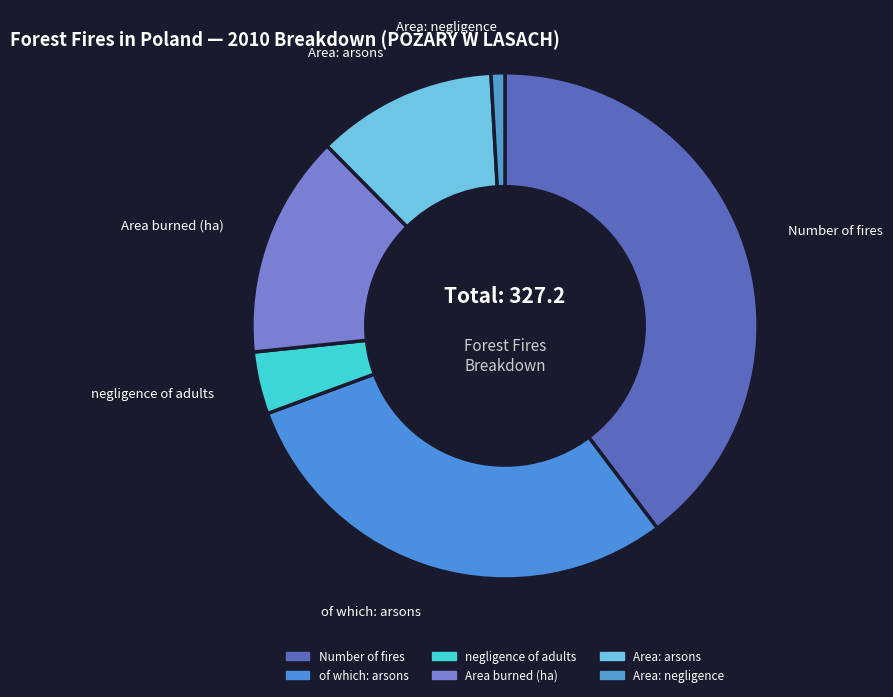

What is the ratio of the value at Number of fires to the value at Area burned (ha)?

2.8